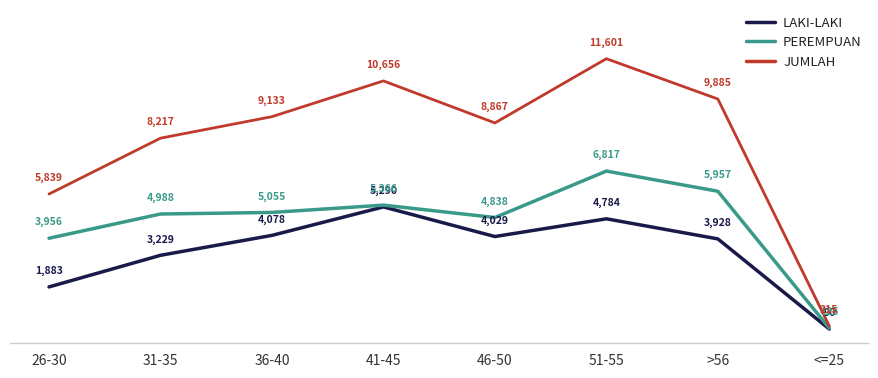

At which label does PEREMPUAN reach its peak?

51-55